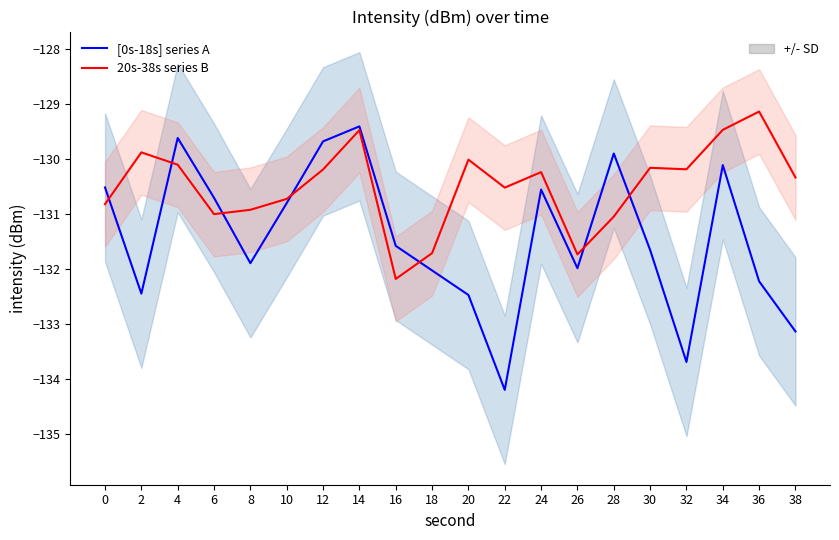

What is the sum of the 20s-38s series B values at 26 and 20?

-261.7